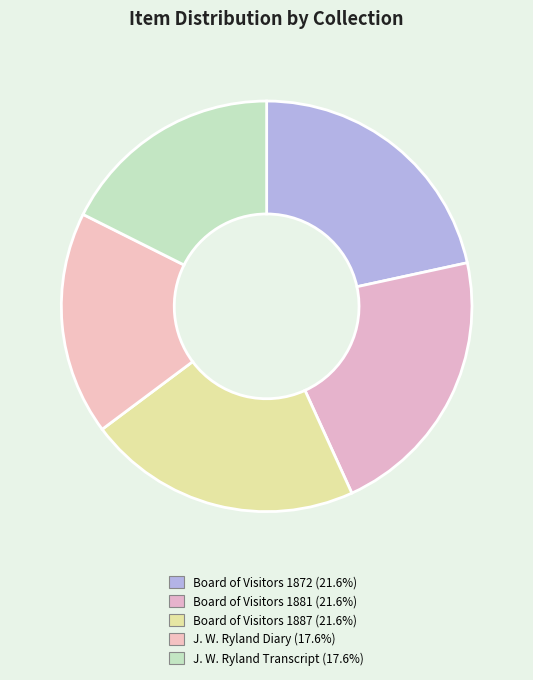

Count the number of slices in the pie.

5